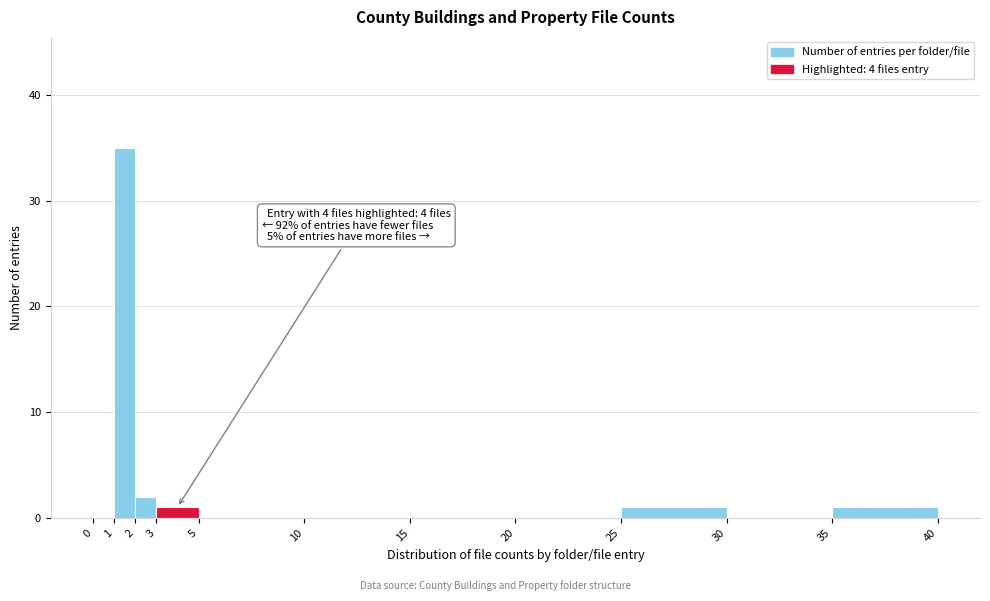

Which range on the x-axis has the tallest bar?

1 to 2